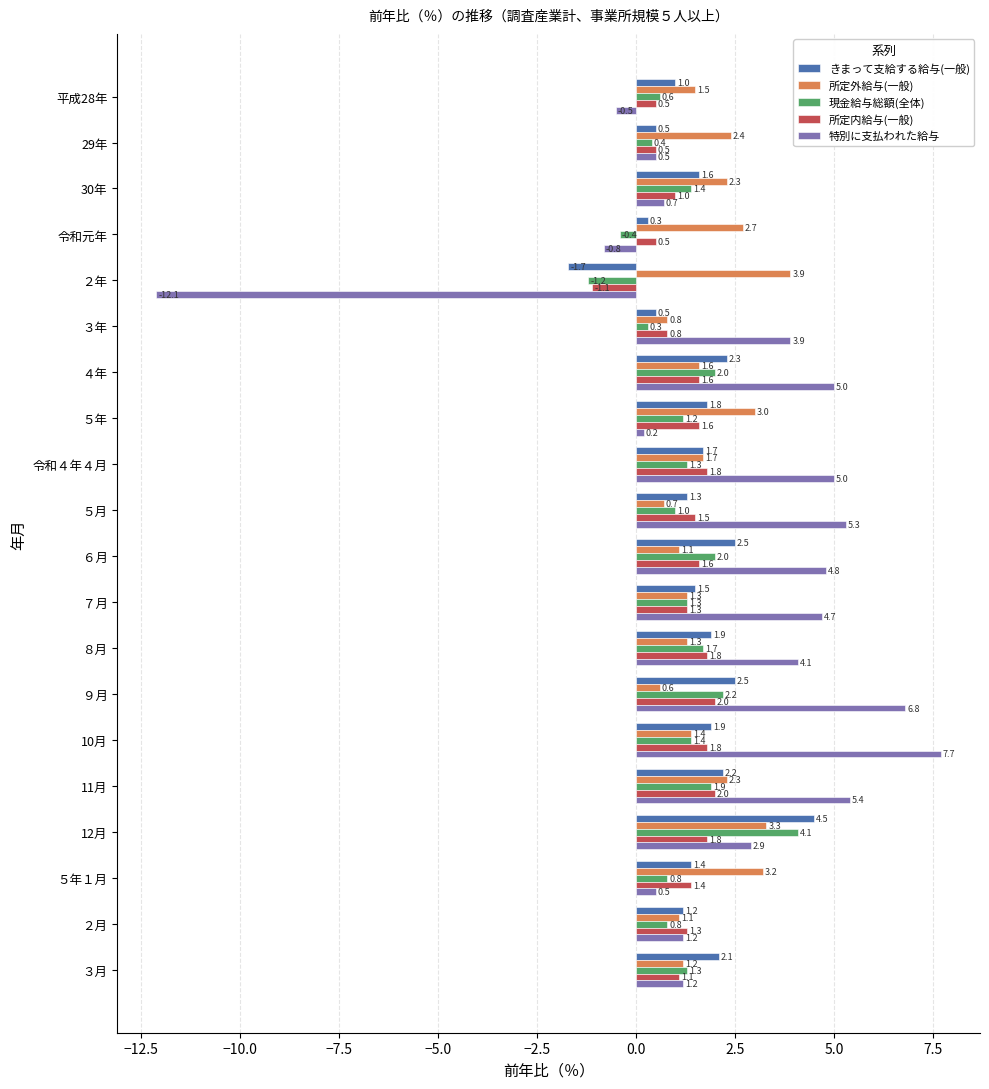

Rank the series at 平成28年 from lowest to highest value.

特別に支払われた給与, 所定内給与(一般), 現金給与総額(全体), きまって支給する給与(一般), 所定外給与(一般)